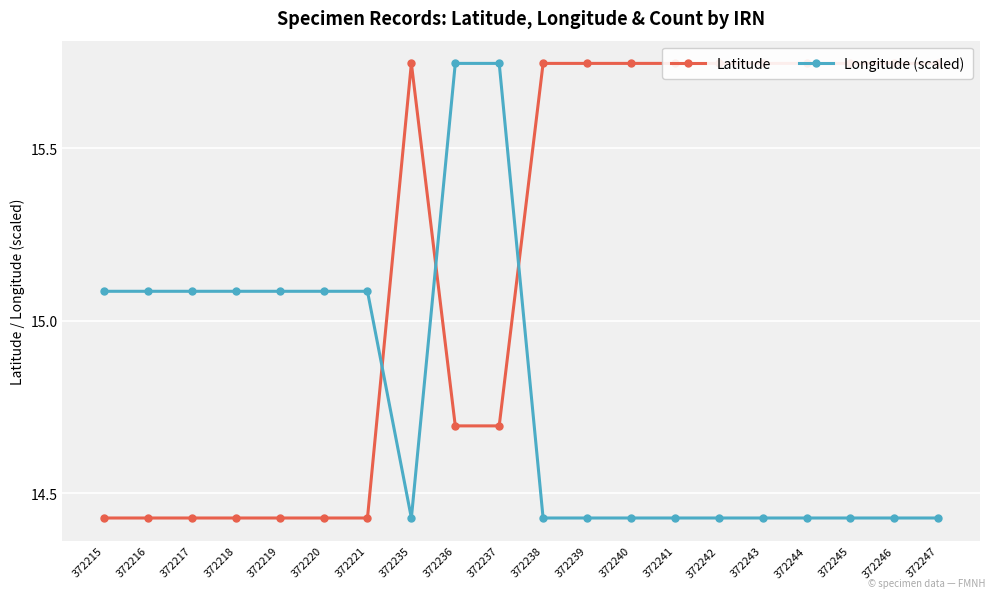

The value of Latitude at 372240 is 25.1. True or false?

False